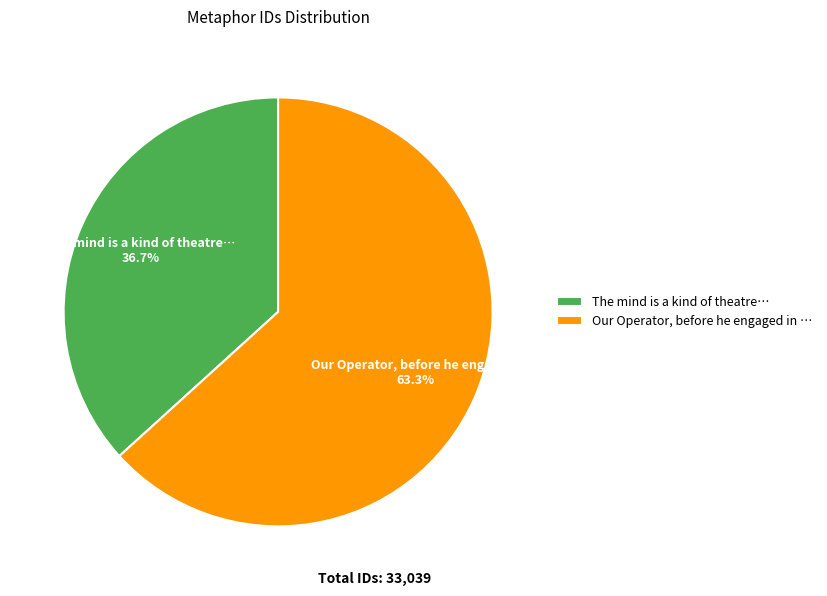

What portion of the pie excludes Our Operator, before he engaged in …?

36.7%